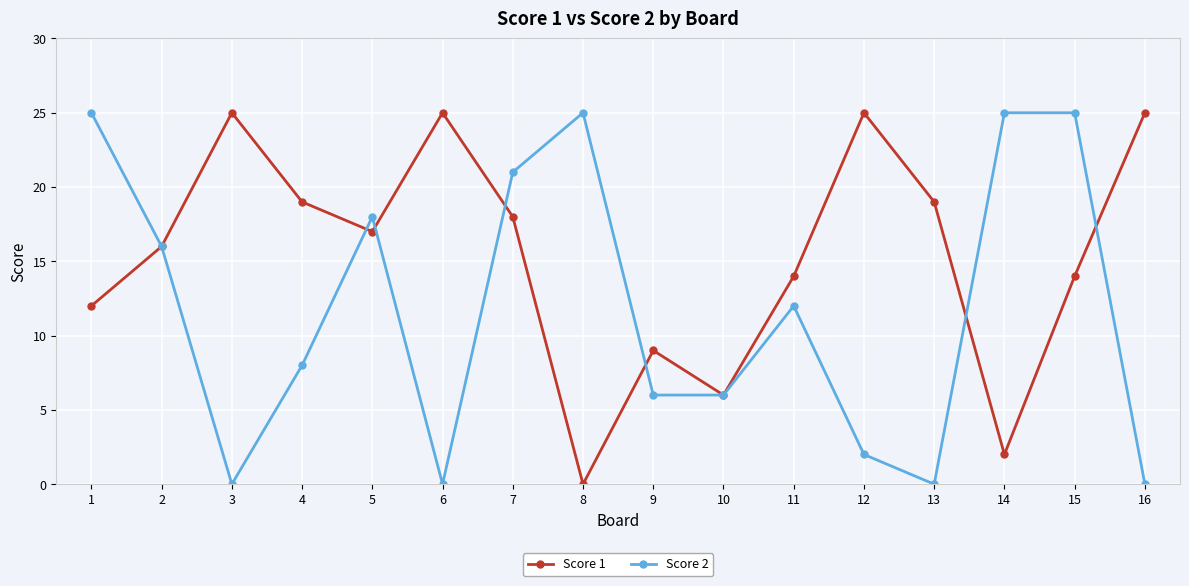

List the series in order of their overall mean, highest first.

Score 1, Score 2